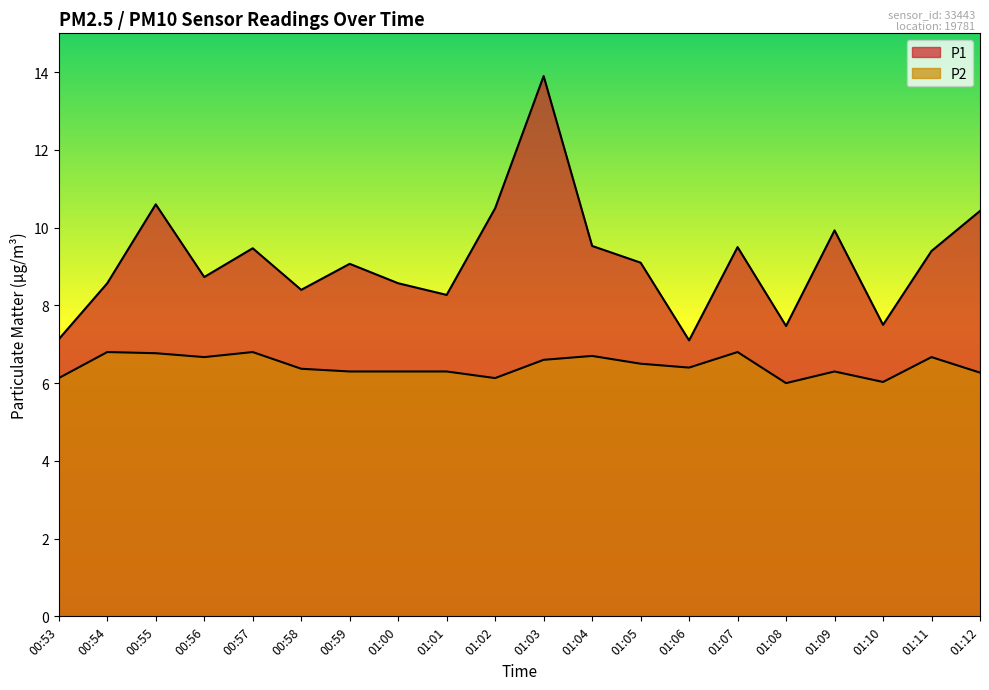

Reading right to left, transcribe all the data shown in this chart.

P1: 01:12=10.4	01:11=9.4	01:10=7.5	01:09=9.9	01:08=7.5	01:07=9.5	01:06=7.1	01:05=9.1	01:04=9.5	01:03=13.9	01:02=10.5	01:01=8.3	01:00=8.6	00:59=9.1	00:58=8.4	00:57=9.5	00:56=8.7	00:55=10.6	00:54=8.6	00:53=7.1
P2: 01:12=6.3	01:11=6.7	01:10=6.0	01:09=6.3	01:08=6.0	01:07=6.8	01:06=6.4	01:05=6.5	01:04=6.7	01:03=6.6	01:02=6.1	01:01=6.3	01:00=6.3	00:59=6.3	00:58=6.4	00:57=6.8	00:56=6.7	00:55=6.8	00:54=6.8	00:53=6.1